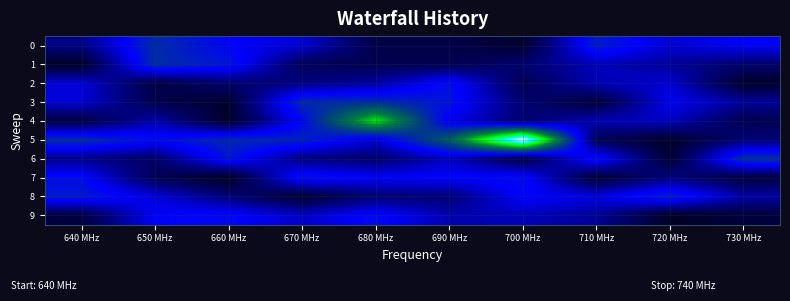

Which series has the largest total across all categories?

5